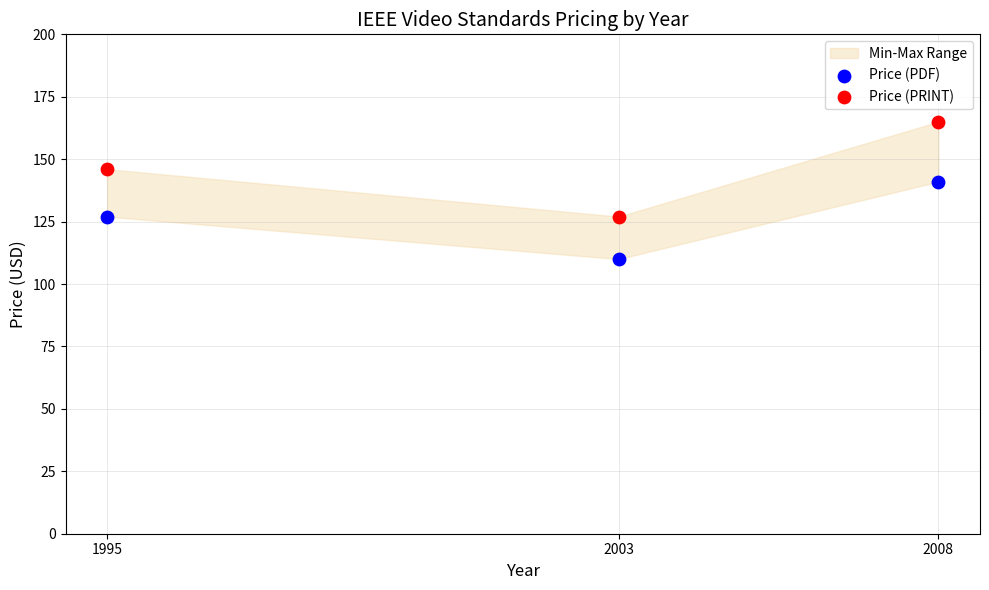

Across all series, what Y value is closest to 137?

141